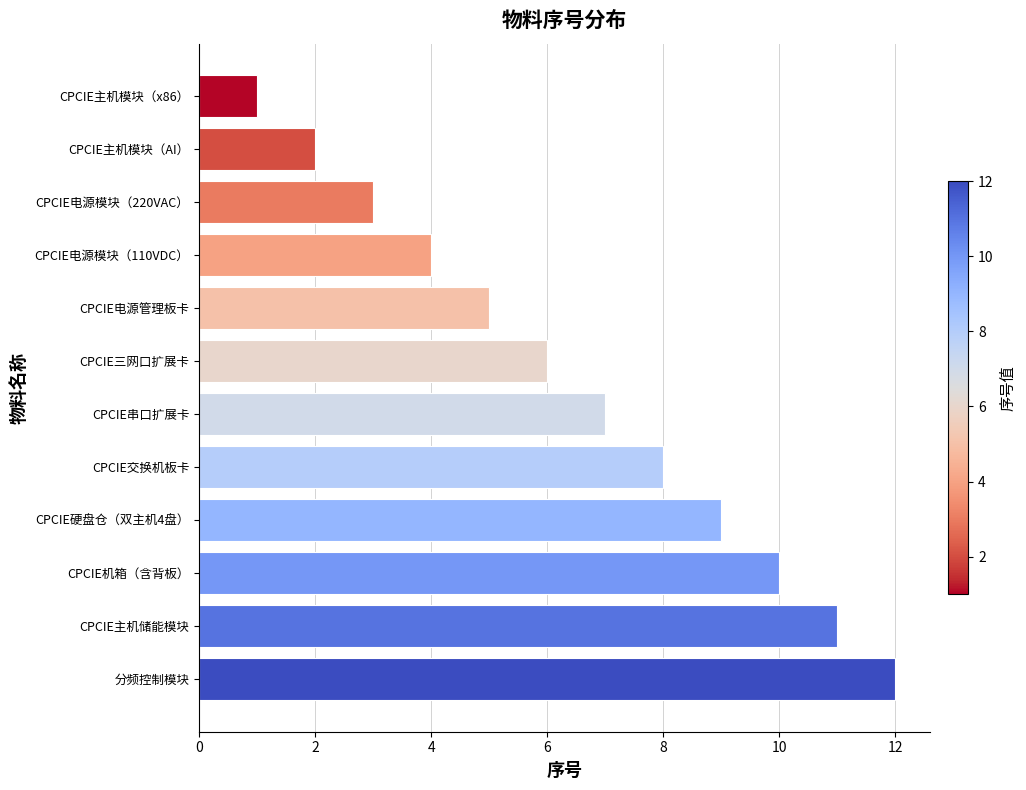

Reading bottom to top, transcribe all the data shown in this chart.

分频控制模块=12	CPCIE主机储能模块=11	CPCIE机箱（含背板）=10	CPCIE硬盘仓（双主机4盘）=9	CPCIE交换机板卡=8	CPCIE串口扩展卡=7	CPCIE三网口扩展卡=6	CPCIE电源管理板卡=5	CPCIE电源模块（110VDC）=4	CPCIE电源模块（220VAC）=3	CPCIE主机模块（AI）=2	CPCIE主机模块（x86）=1